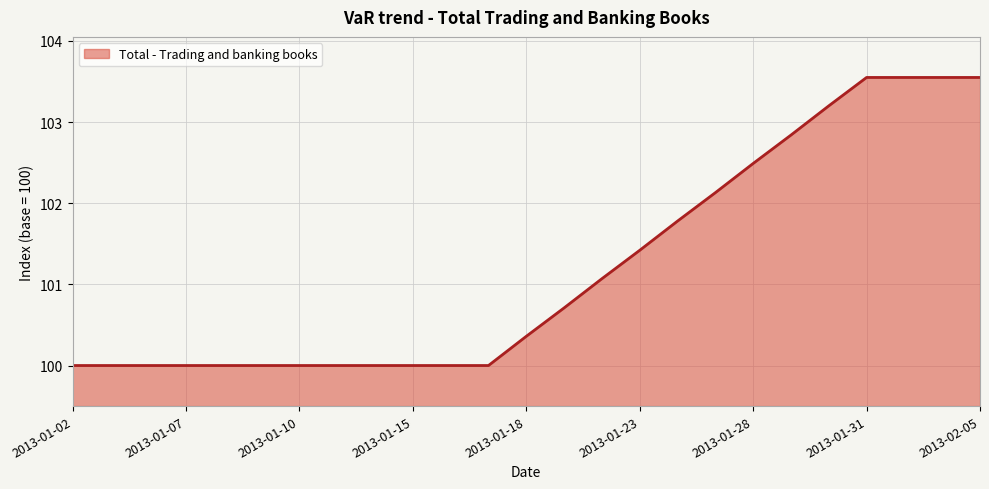

What is the value of the 20th point from the left?

102.8